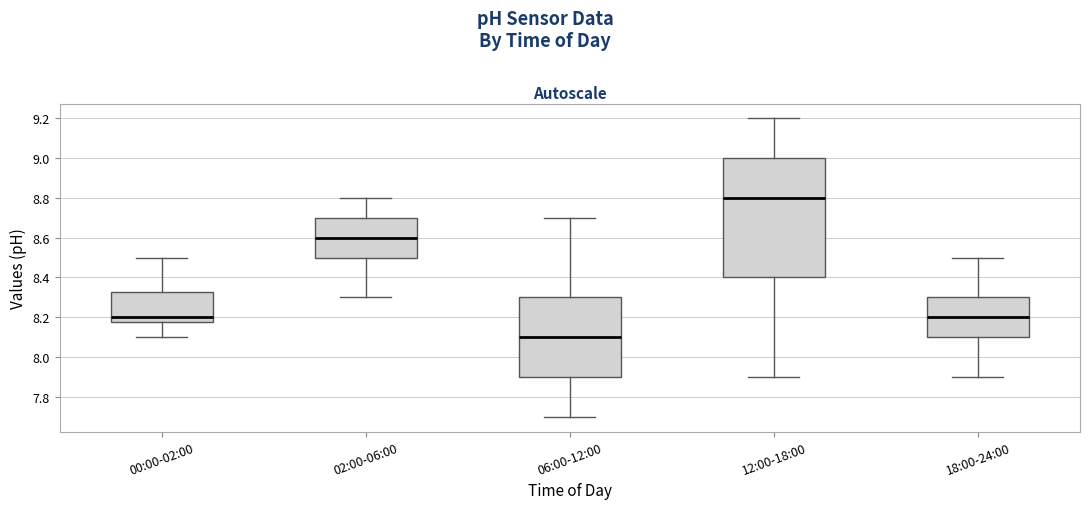

Reading left to right, transcribe this box plot: for each box, give where its median line is, the range the box spans, and where its two whiskers end, as read against the y-axis. The values are not printed on the chart, so give them approximately, as read against the axis.

00:00-02:00: median 8.20, box 8.18 to 8.32, whiskers 8.10 to 8.50
02:00-06:00: median 8.60, box 8.50 to 8.70, whiskers 8.30 to 8.80
06:00-12:00: median 8.10, box 7.90 to 8.30, whiskers 7.70 to 8.70
12:00-18:00: median 8.80, box 8.40 to 9.00, whiskers 7.90 to 9.20
18:00-24:00: median 8.20, box 8.10 to 8.30, whiskers 7.90 to 8.50